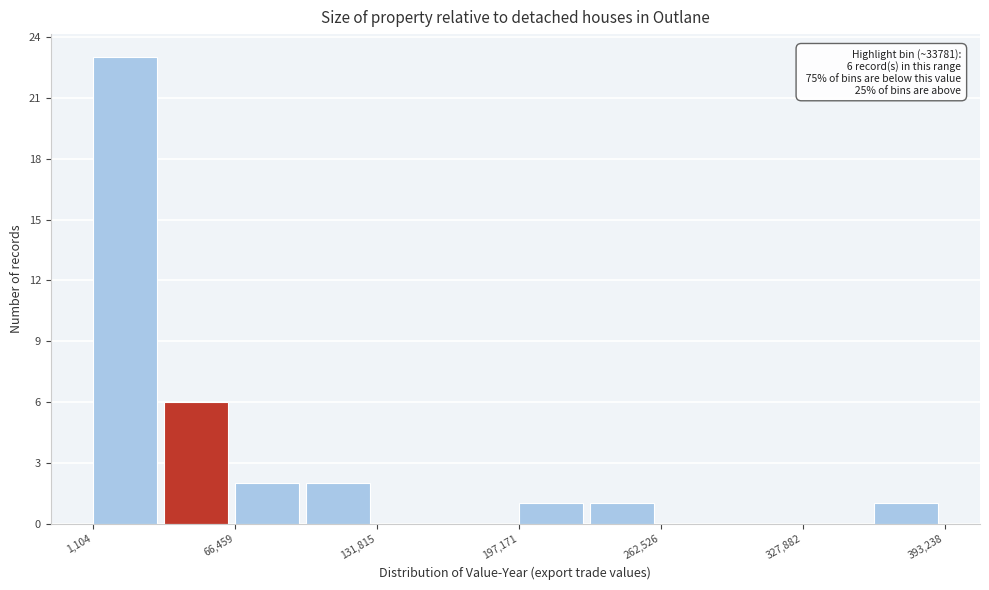

Around what value on the x-axis is the tallest bar? Give the approximate position of its centre, as read against the axis.

20000